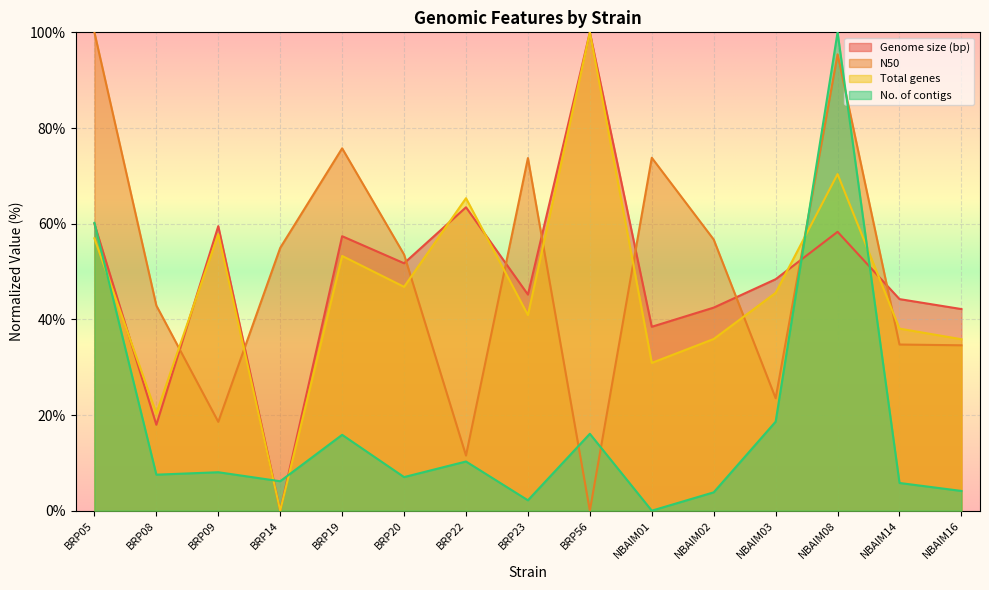

The value of Genome size (bp) at BRP56 is 145.7. True or false?

False